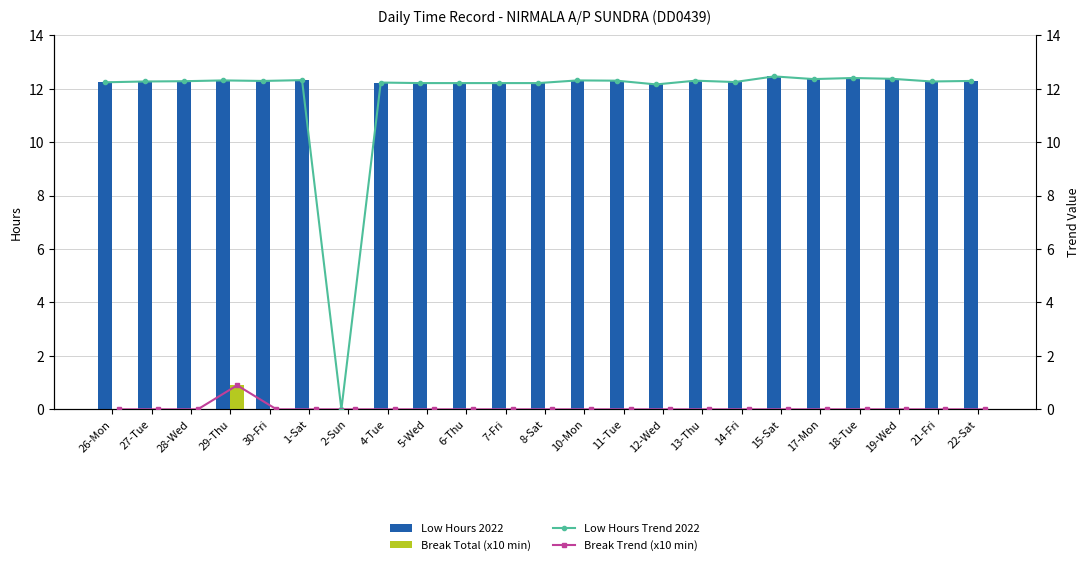

At which label does Break Total (x10 min) reach its peak?

29-Thu